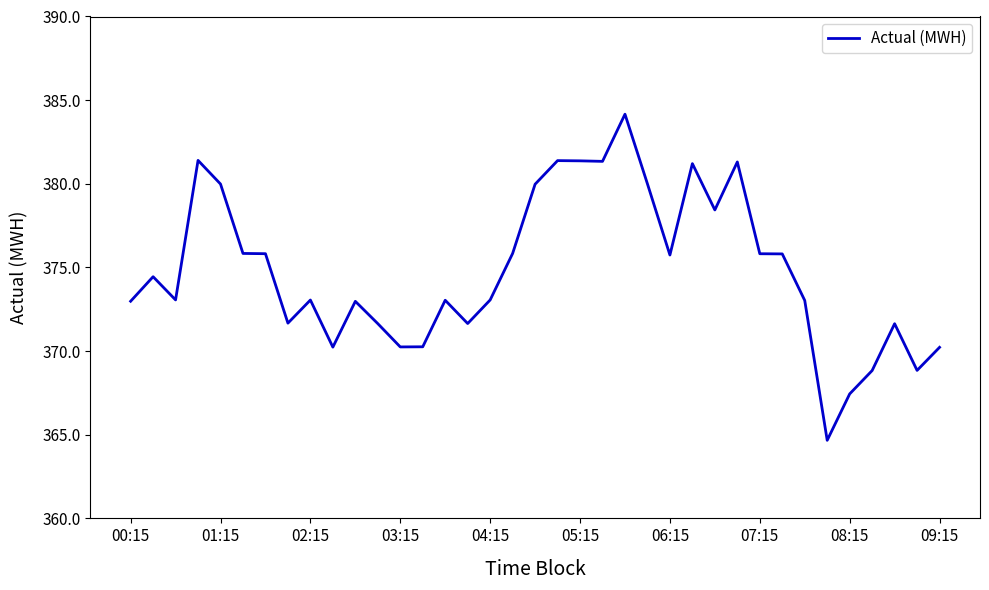

What is the smallest value displayed?

364.7